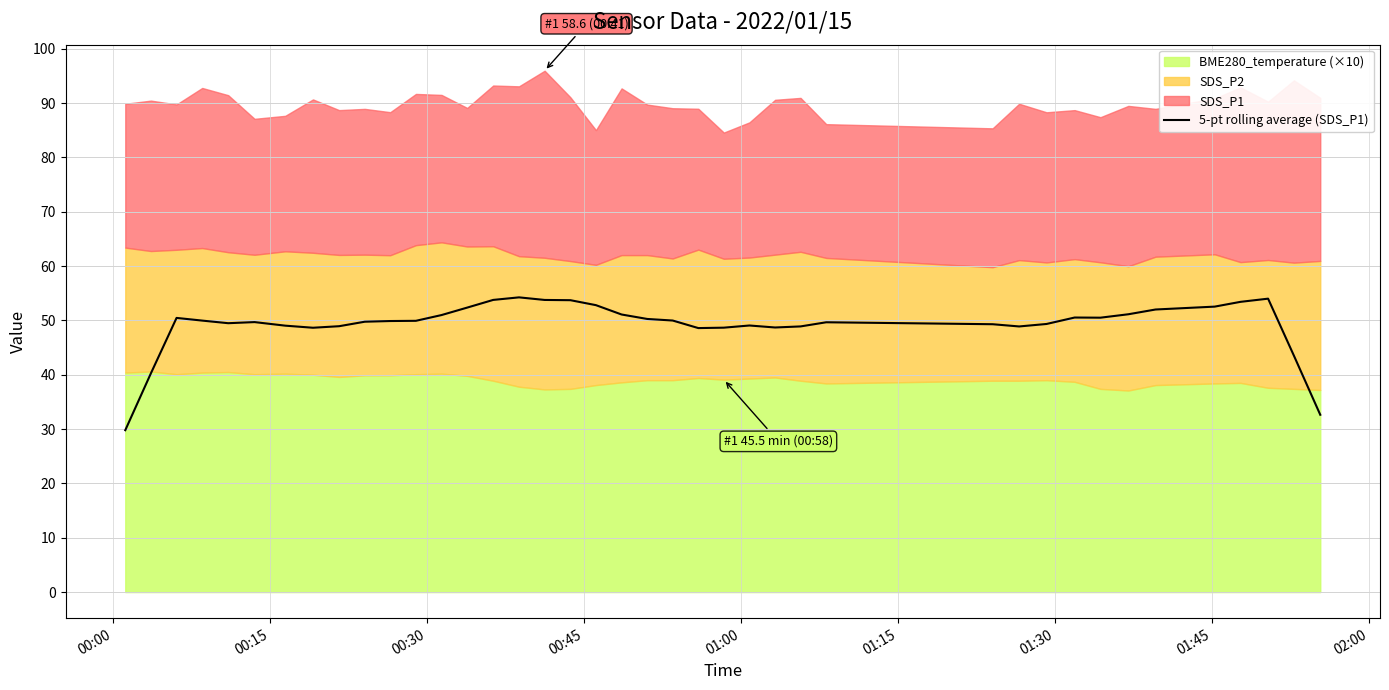

How many interior local peaks (higher than both neighbors) does the data have?

7